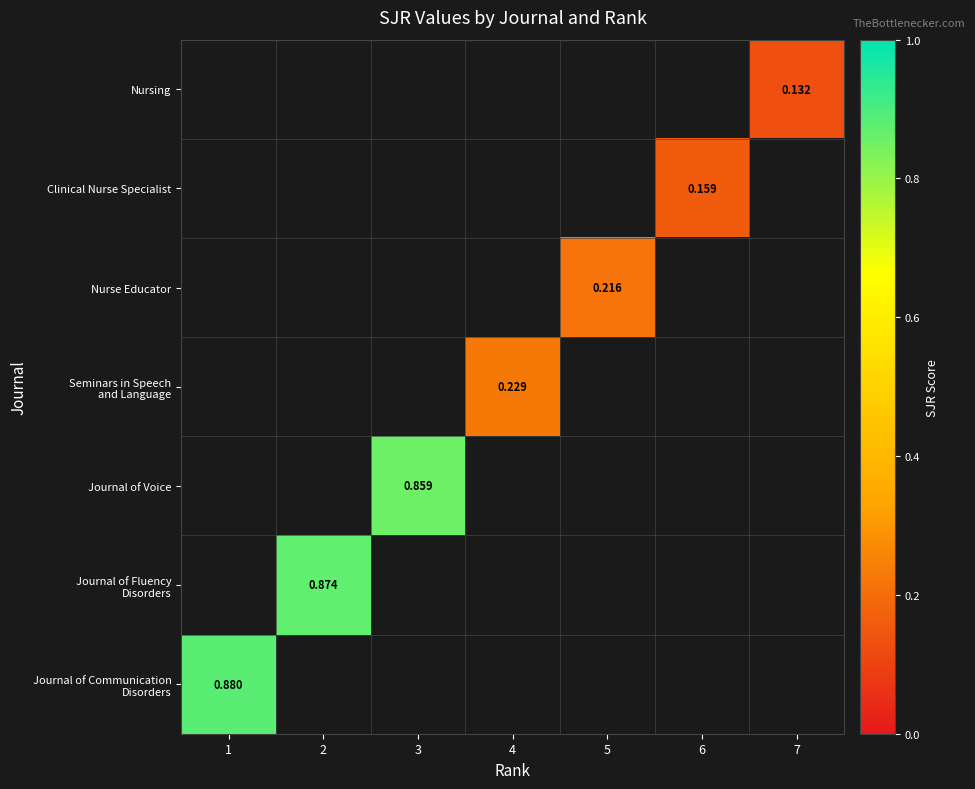

What is the minimum value shown in the chart?

0.1